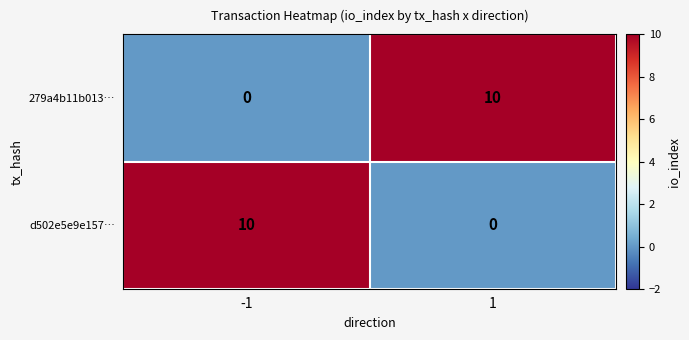

Is it true that 279a4b11b013… equals 3 at 1?

False